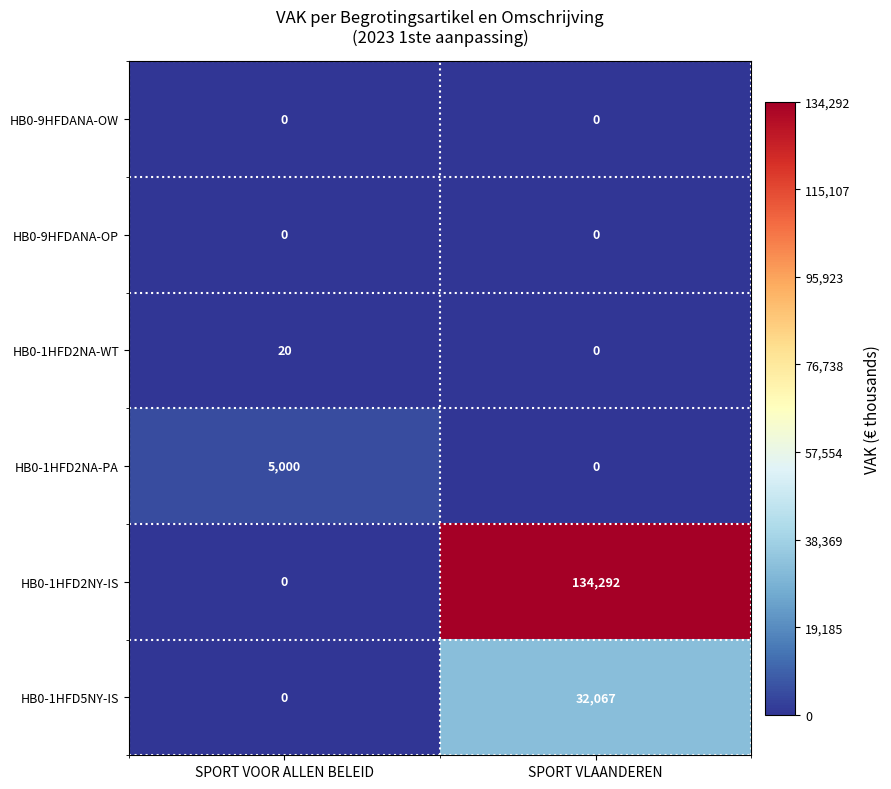

List the labels in order of HB0-1HFD2NA-PA value, largest first.

SPORT VOOR ALLEN BELEID, SPORT VLAANDEREN